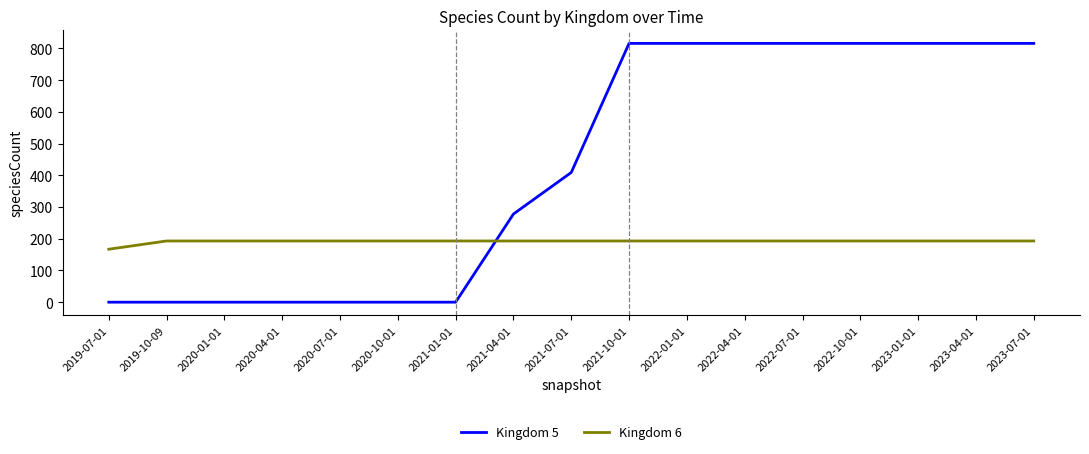

What position from the right is 2023-07-01?

1